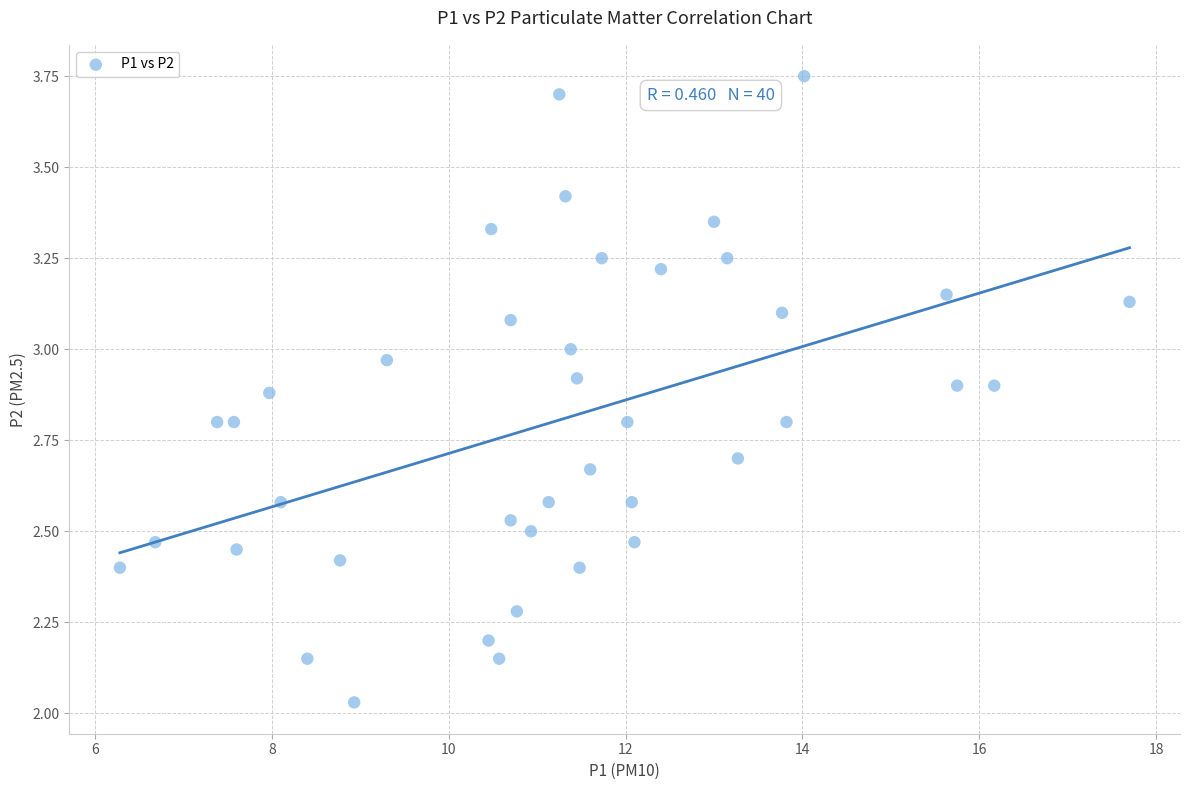

What is the range of X values (max minus min)?

11.4